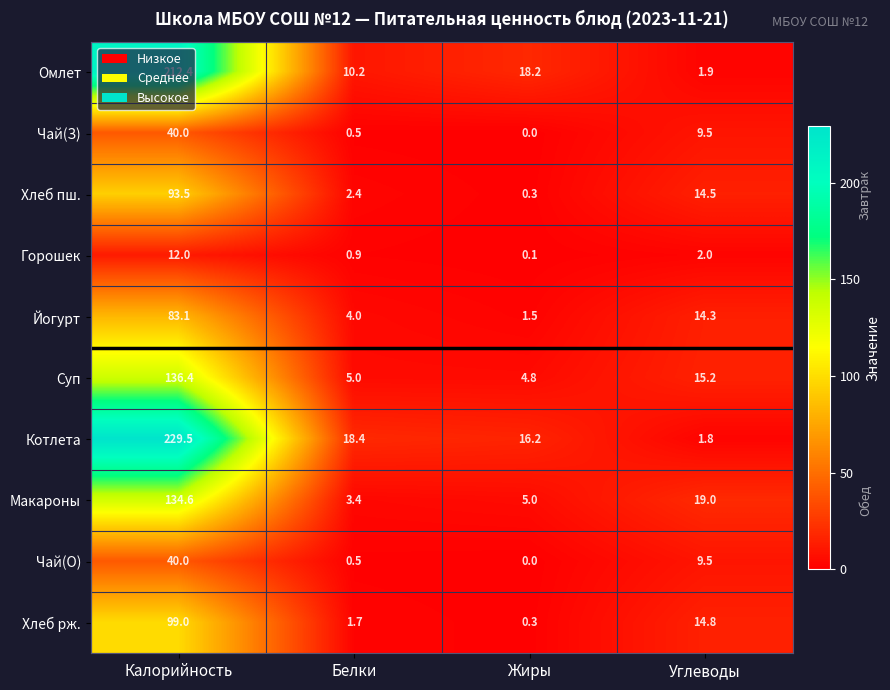

Where does the Макароны series first go above 19?

Калорийность